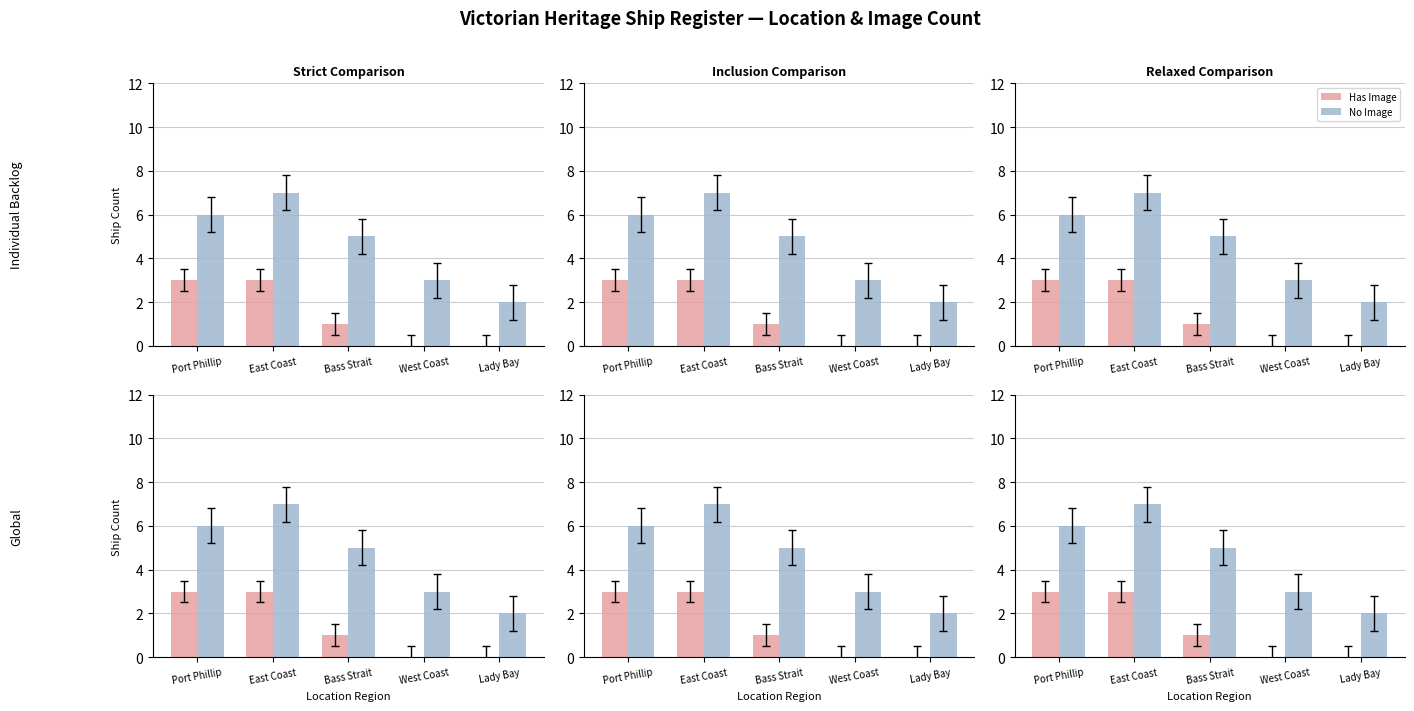

Reading left to right, list all the values displayed in this chart.

Has Image: Port Phillip=3	East Coast=3	Bass Strait=1	West Coast=0	Lady Bay=0
No Image: Port Phillip=6	East Coast=7	Bass Strait=5	West Coast=3	Lady Bay=2